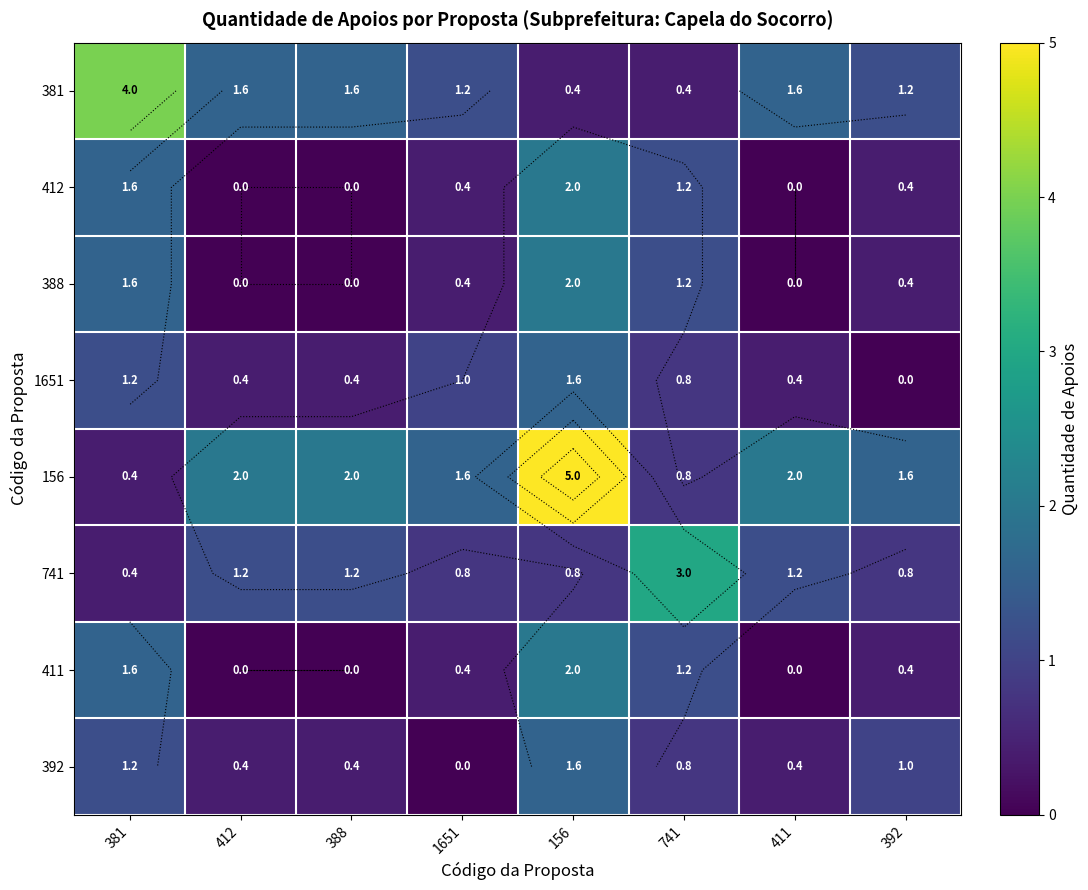

At which label does 1651 reach its peak?

156